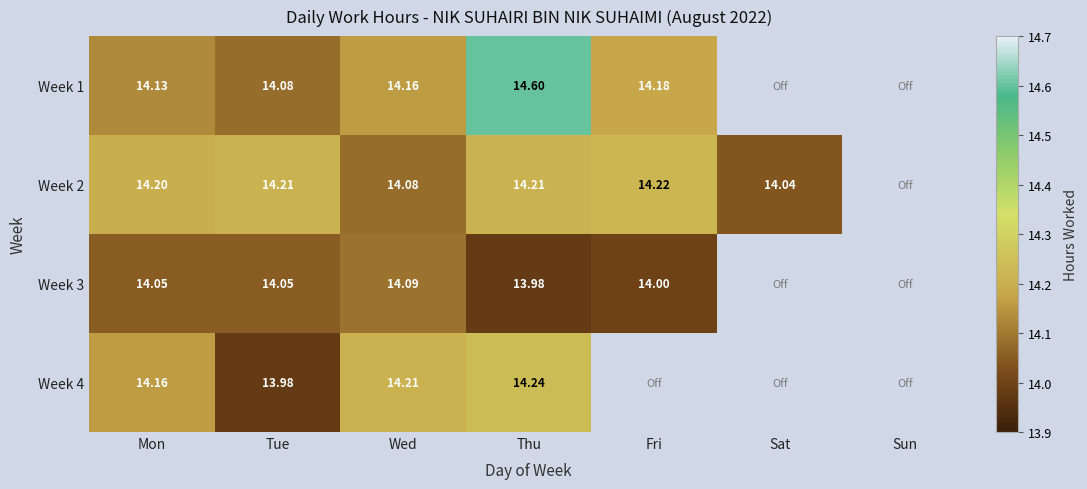

Is the value of Week 2 at Fri greater than the value of Week 3 at Fri?

Yes